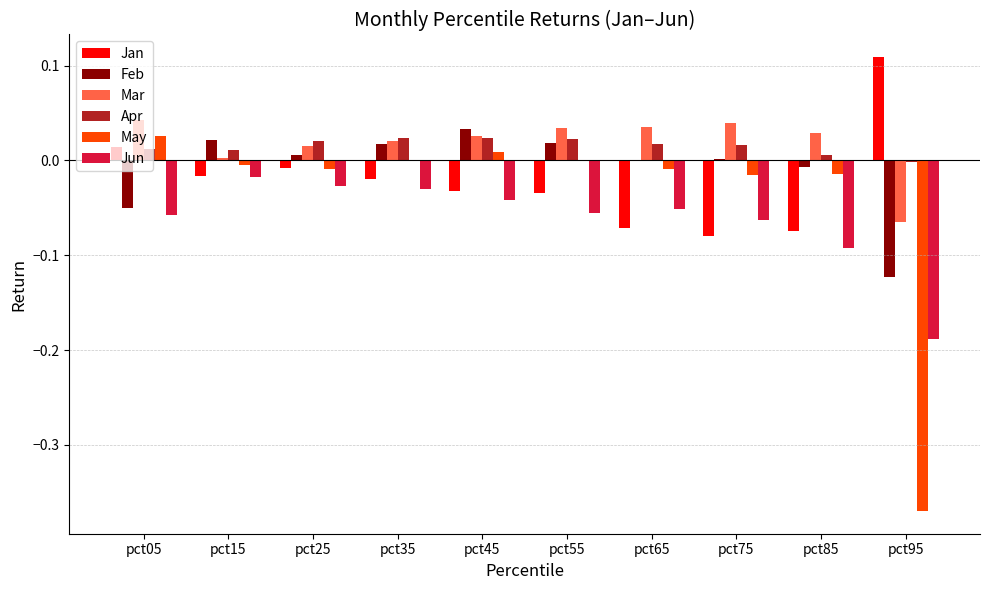

Is the value of Apr at pct45 greater than the value of Feb at pct85?

Yes